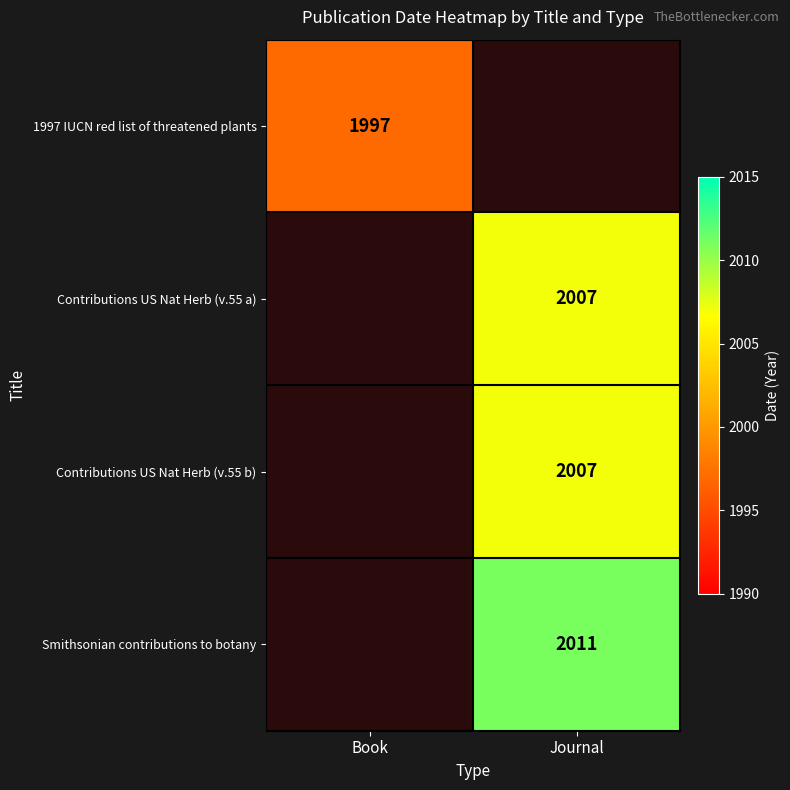

The value of Contributions US Nat Herb (v.55 b) at Journal is 2007. True or false?

True